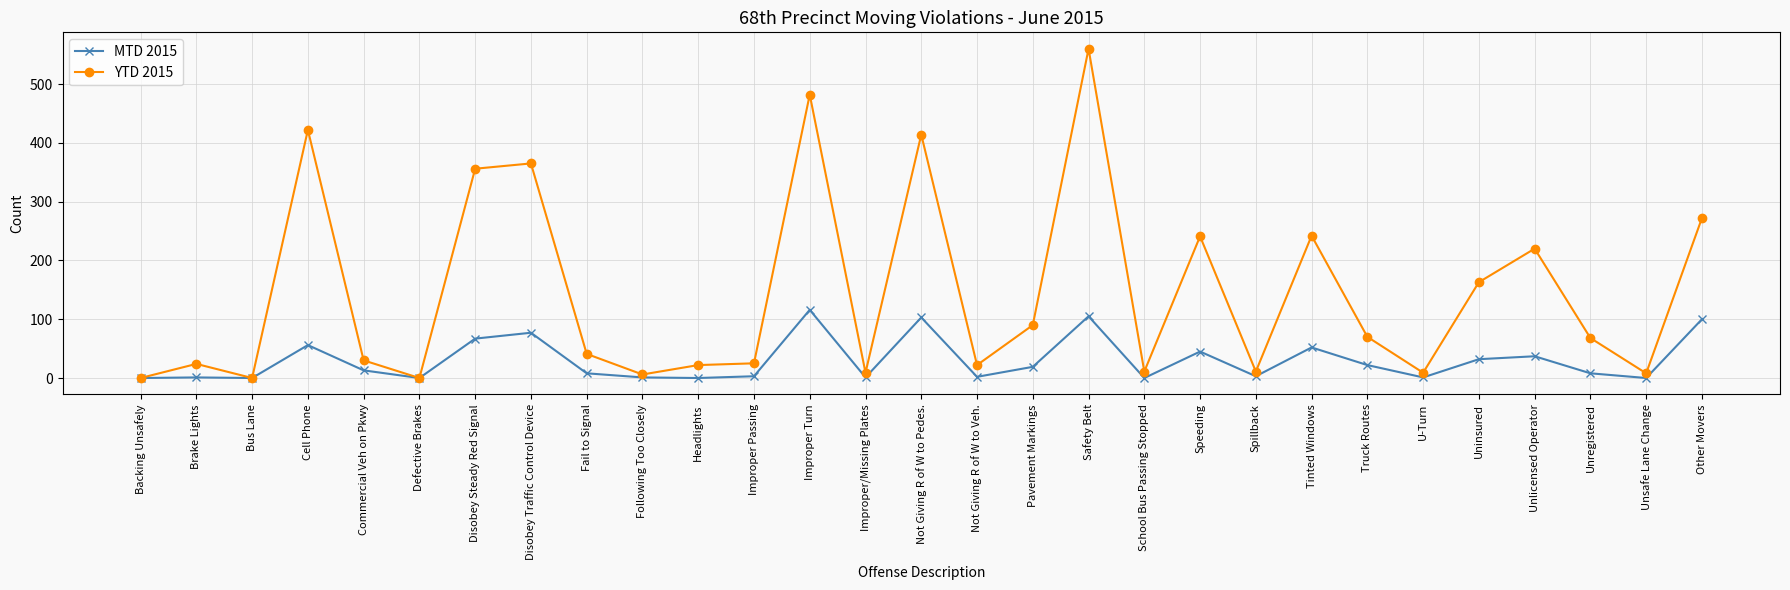

Which label corresponds to the largest value in the chart?

Safety Belt